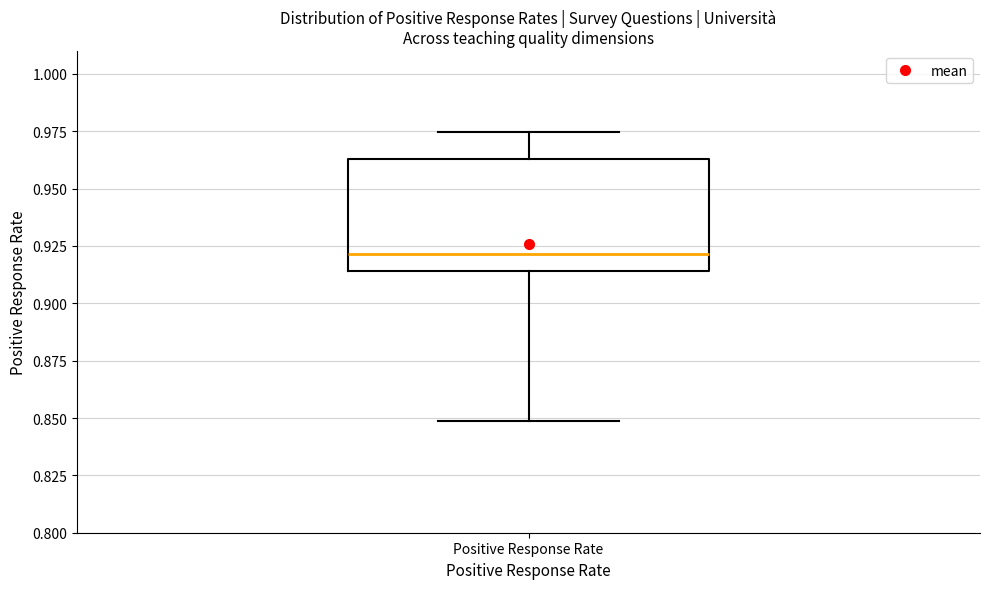

Transcribe this box plot: give where the median line is, the range the box spans, and where the two whiskers end, as read against the y-axis. The values are not printed on the chart, so give them approximately, as read against the axis.

median 0.920, box 0.915 to 0.965, whiskers 0.850 to 0.975